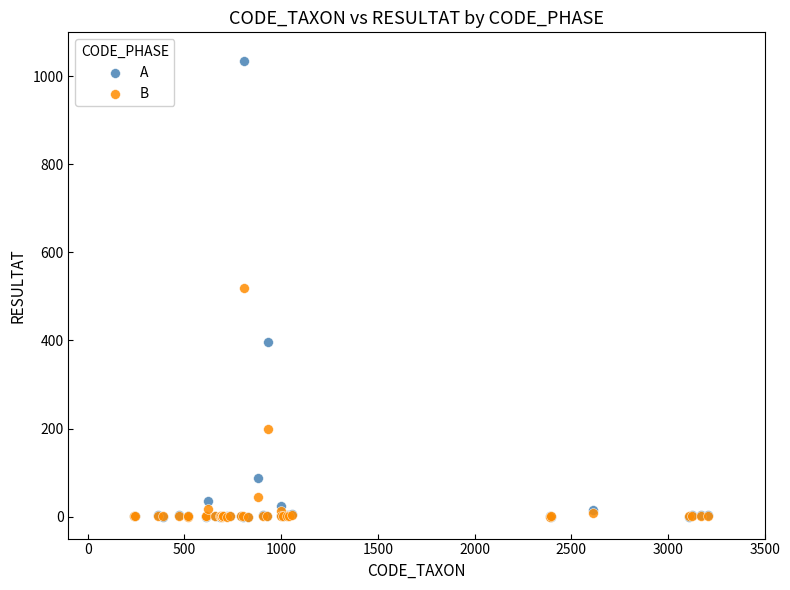

In the B series, what Y value is closest to 260?

198